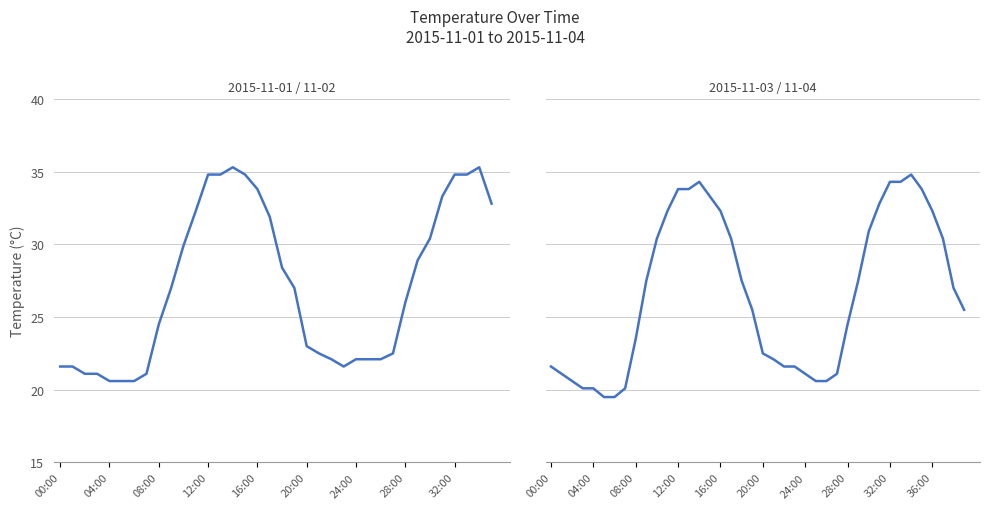

True or false: there are more than 1 points higher than both neighbors.

True